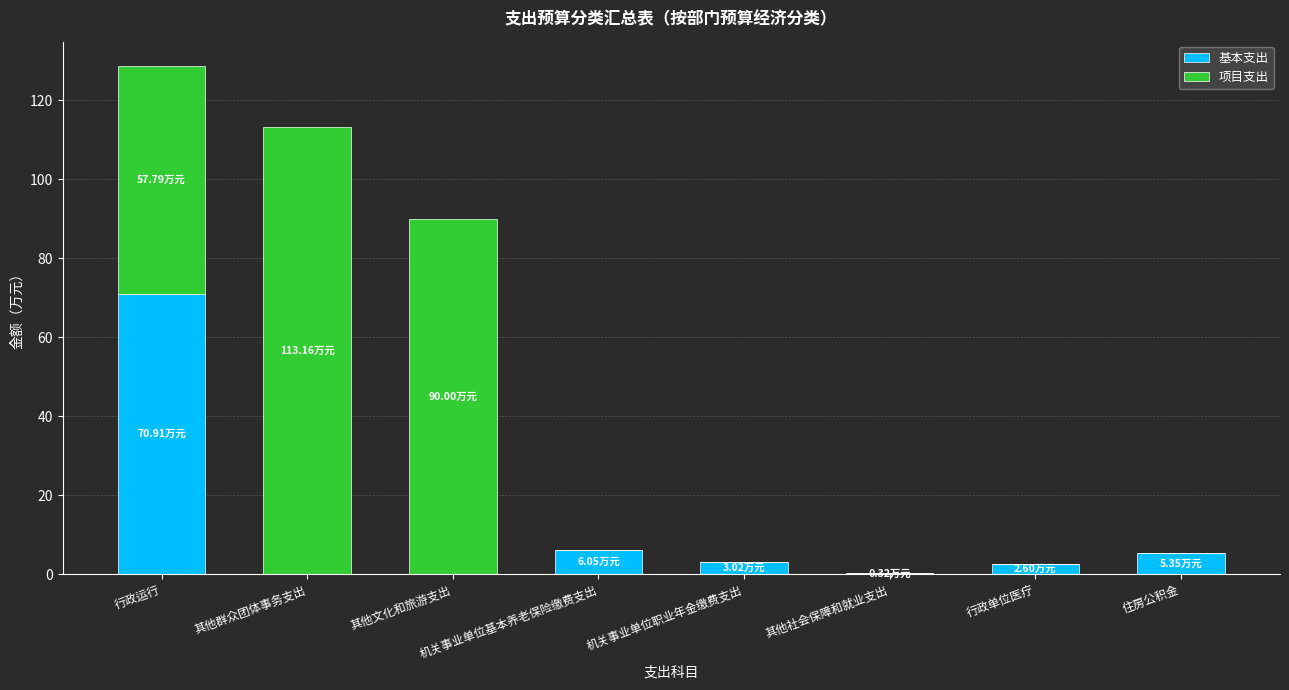

What is the total value across all series at 其他群众团体事务支出?

113.2